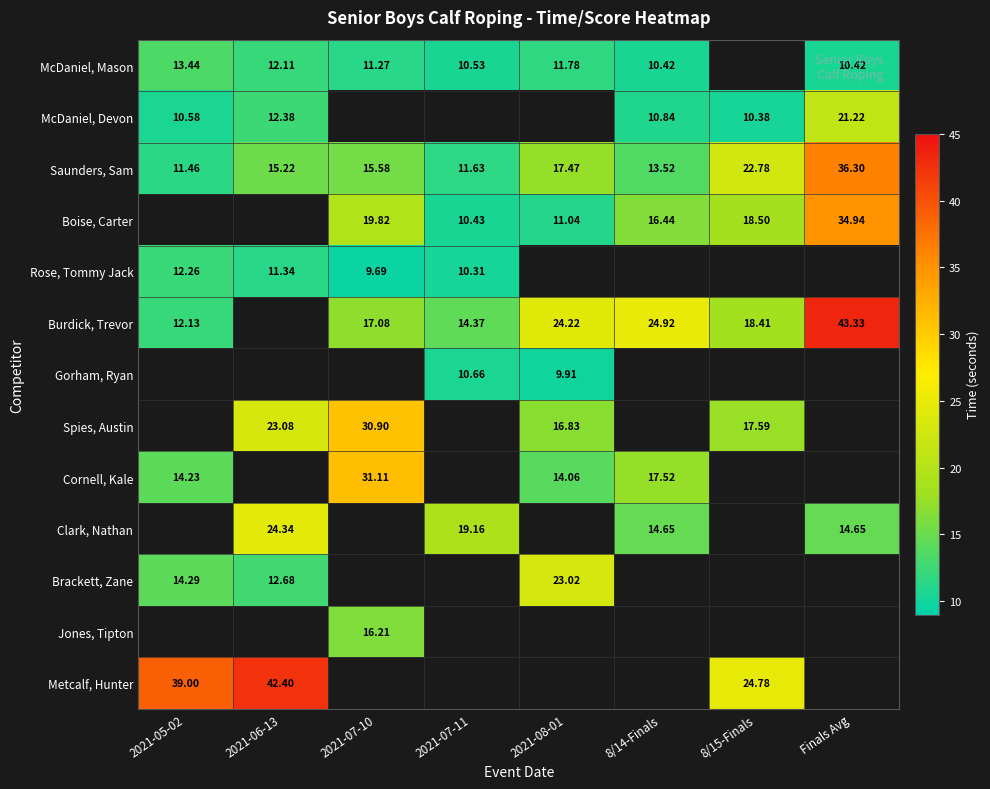

Is the value of Gorham, Ryan at 2021-05-02 greater than the value of McDaniel, Mason at 2021-05-02?

No